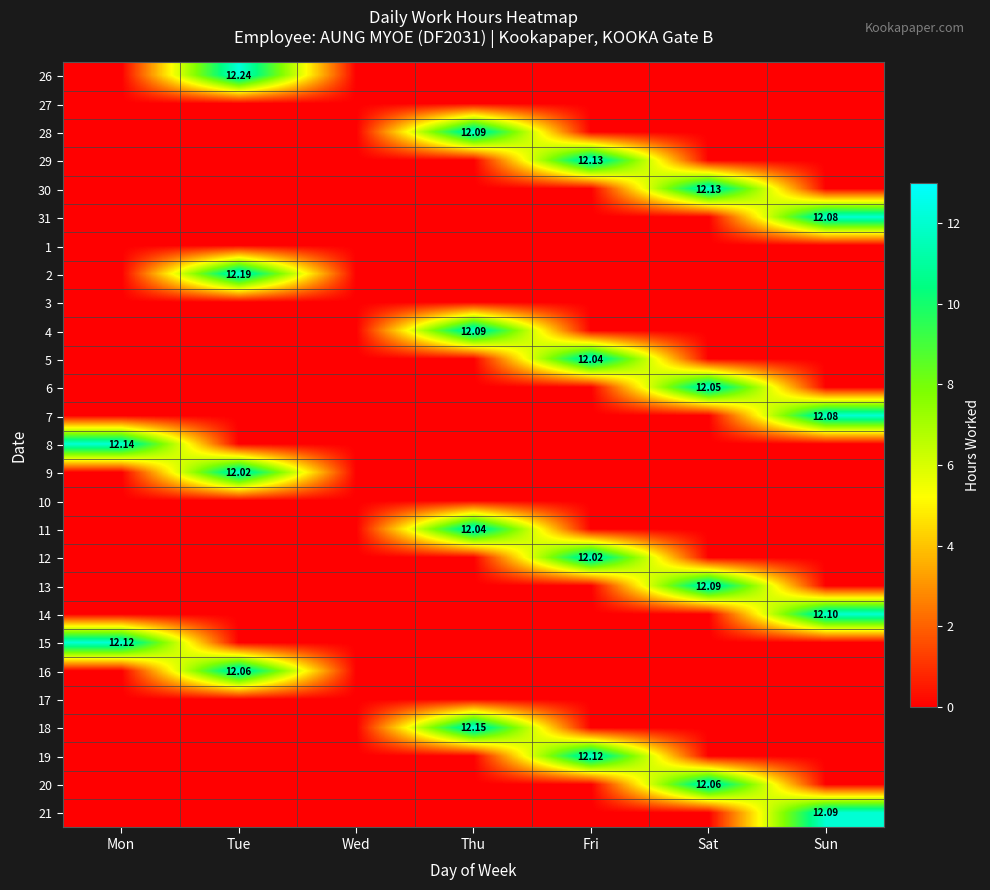

True or false: 16 has a value of -8.4 at Sun.

False